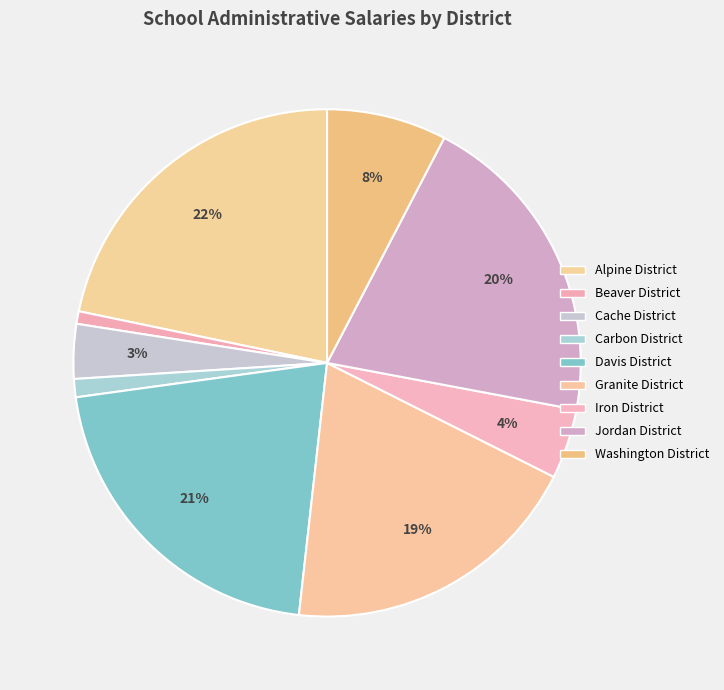

What percentage do Granite District and Iron District together represent?

23.8%